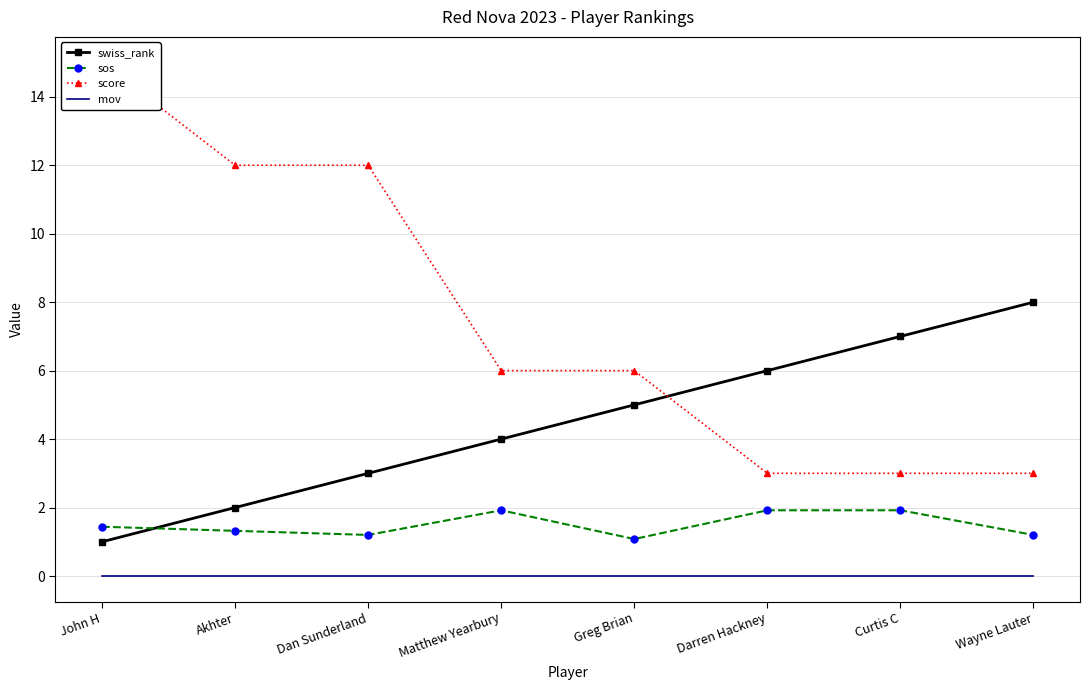

How many lines are shown in the chart?

4